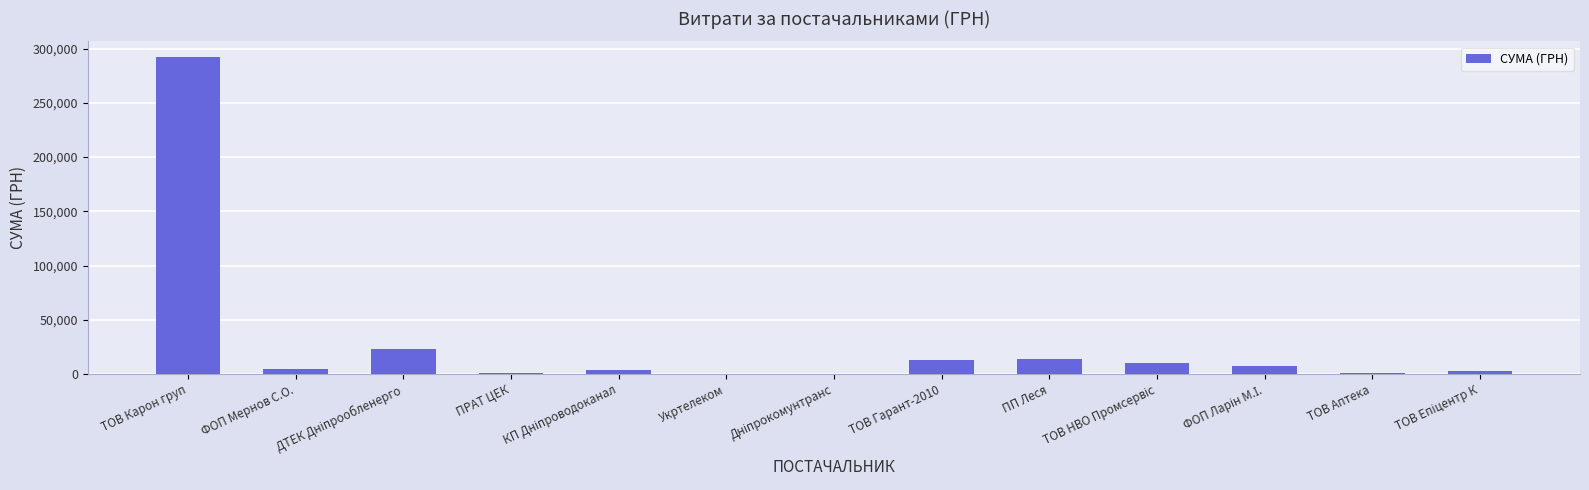

What is the sum of all values?

373195.2